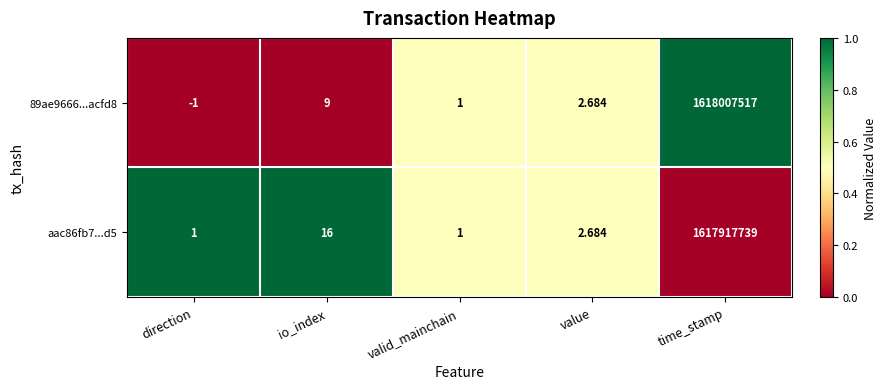

List the labels in order of 89ae9666...acfd8 value, largest first.

time_stamp, io_index, value, valid_mainchain, direction